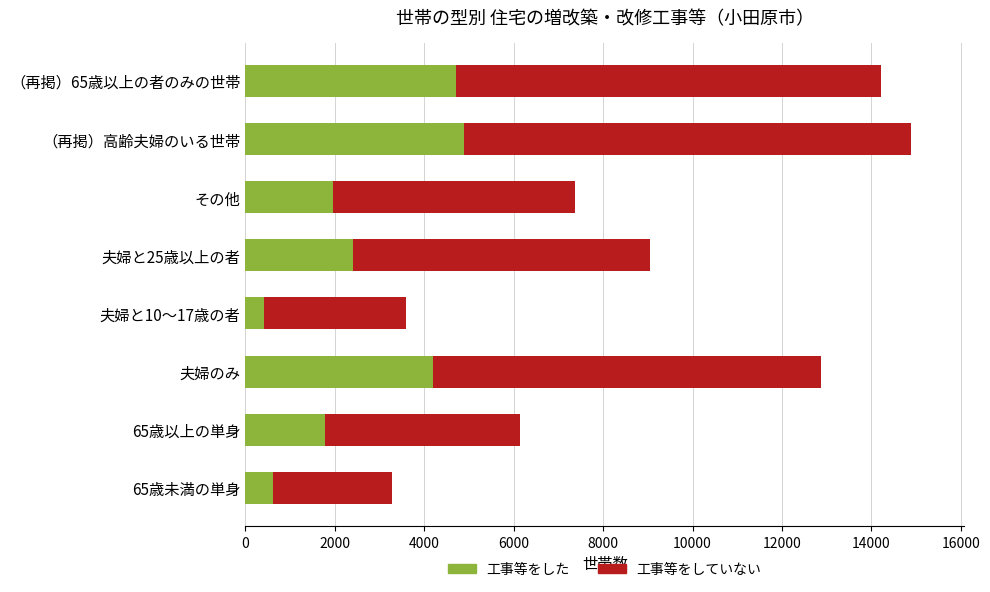

Is it true that 工事等をした equals 1430 at （再掲）高齢夫婦のいる世帯?

False